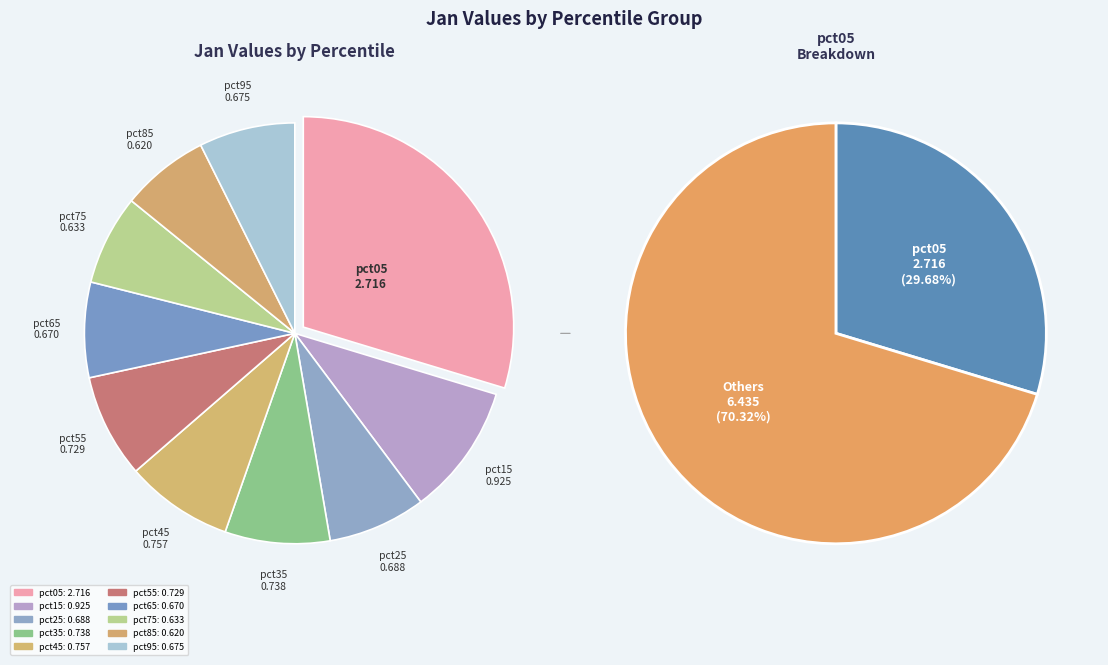

Rank the categories by value from highest to lowest.

pct05, pct15, pct45, pct35, pct55, pct25, pct95, pct65, pct75, pct85